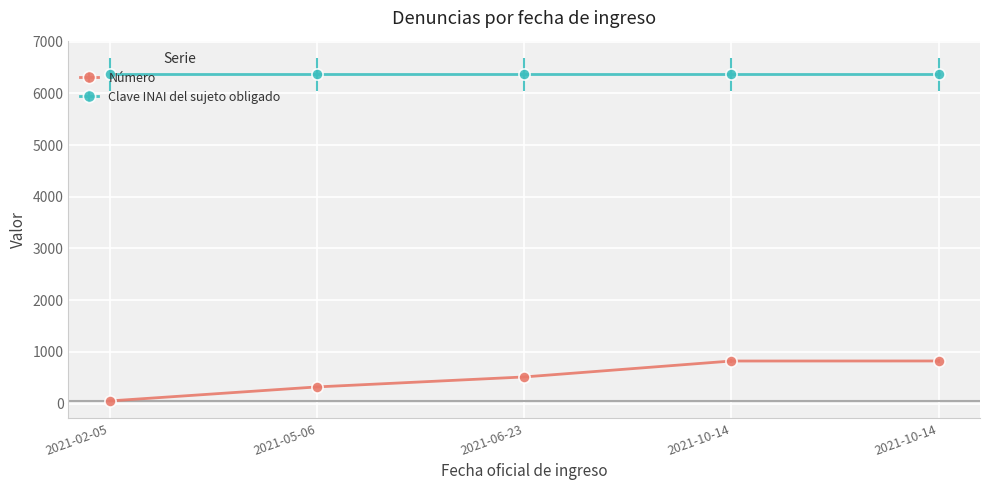

Is this an area chart (filled region under the line)?

No